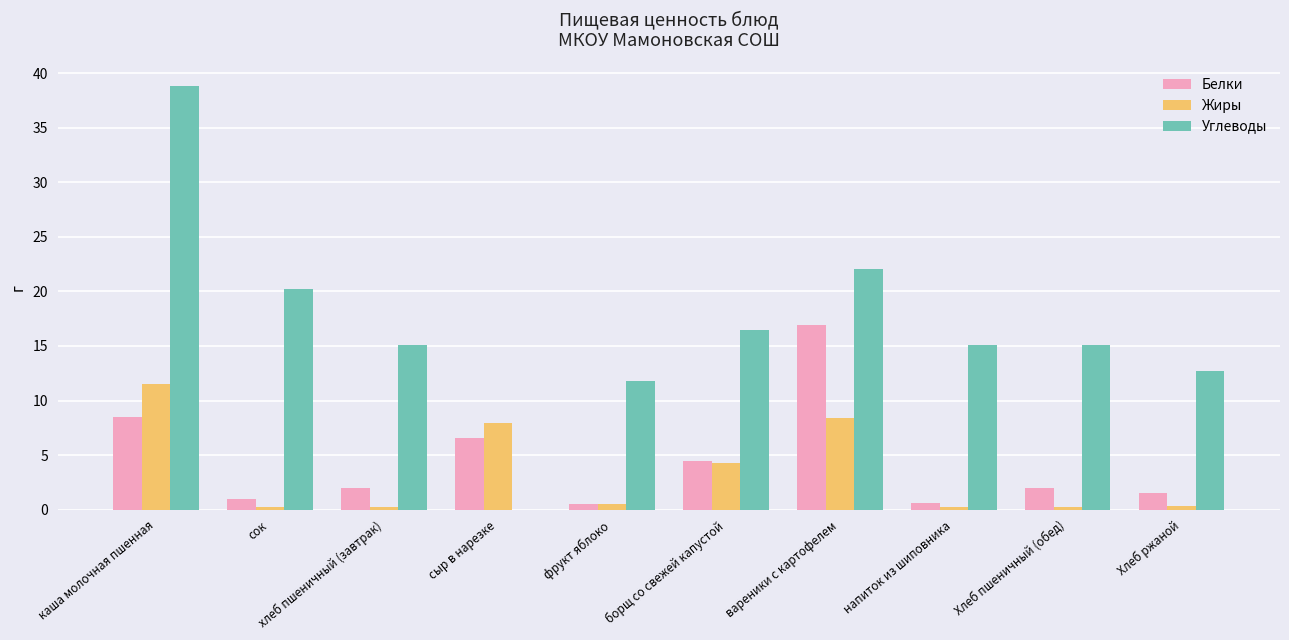

Which series has the largest total across all categories?

Углеводы